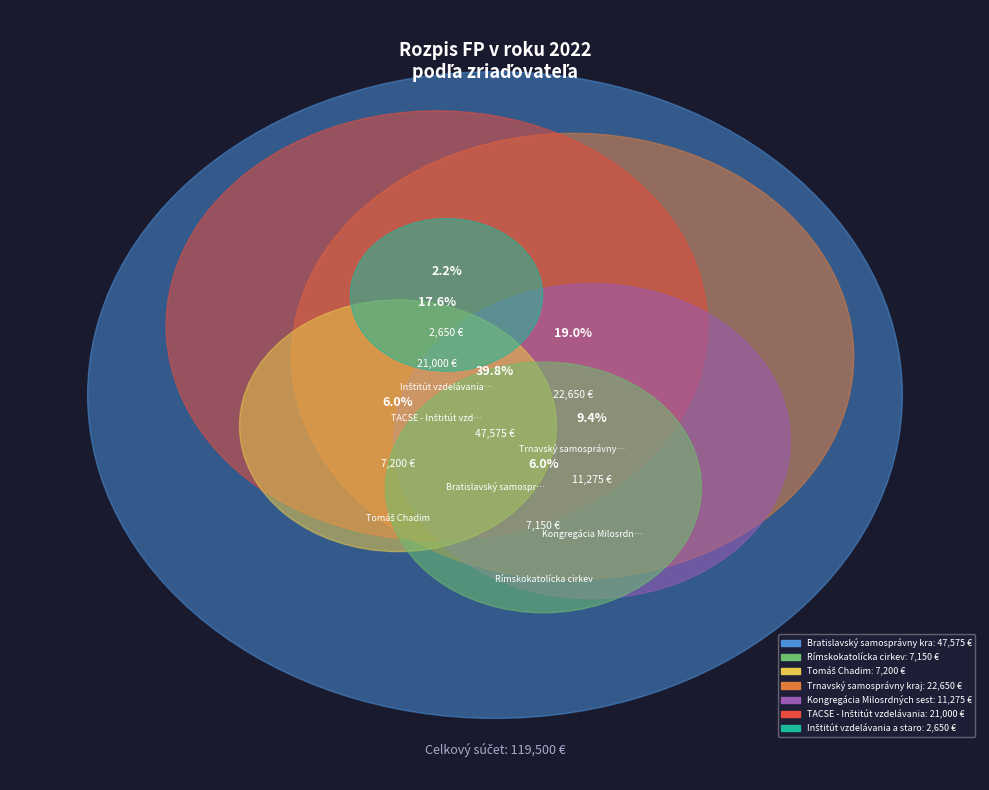

Does any single category account for the majority?

No